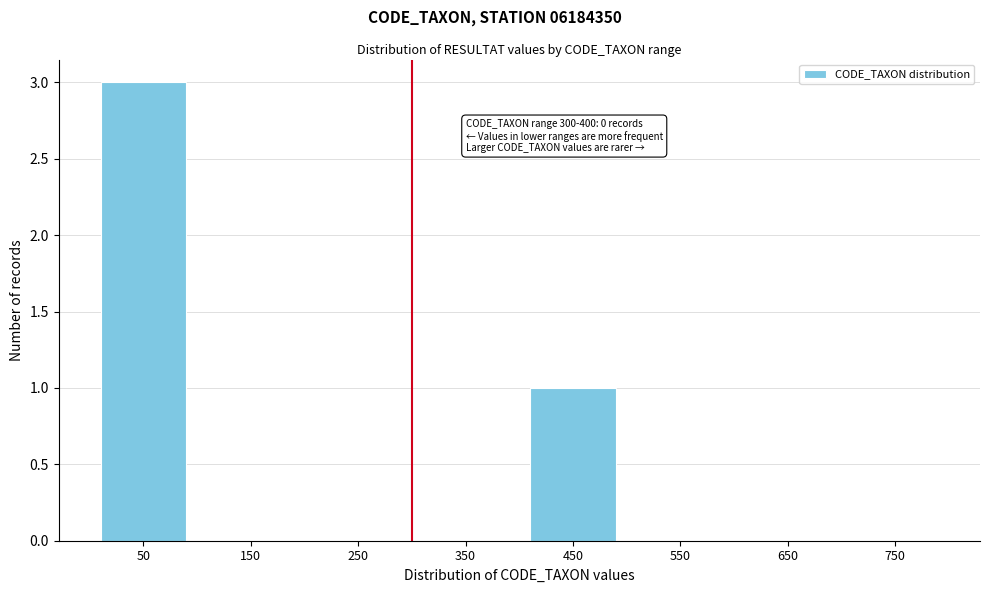

Reading left to right, extract all data points from this chart.

50=3	150=0	250=0	350=0	450=1	550=0	650=0	750=0